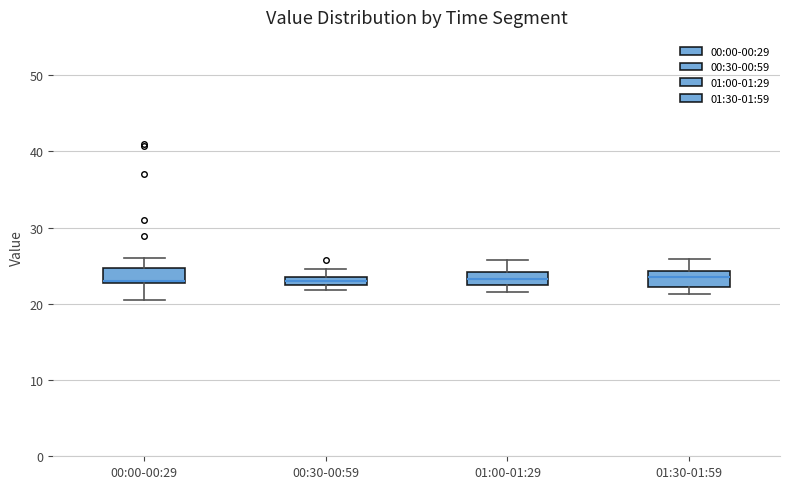

Where is the lower edge of the box for 01:00-01:29 on the y-axis? The values are not printed on the chart, so give them approximately, as read against the axis.

22